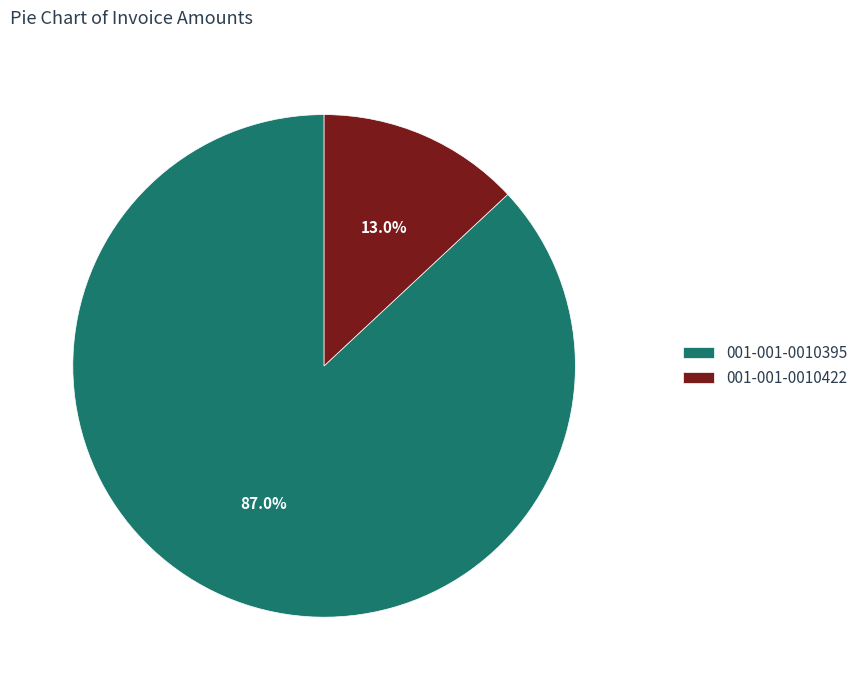

Rank the categories by value from highest to lowest.

001-001-0010395, 001-001-0010422